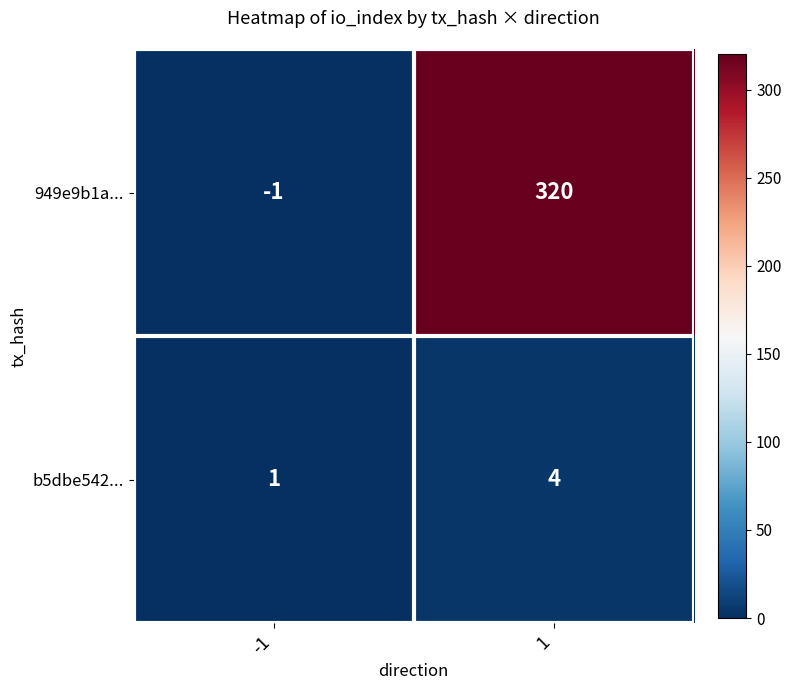

Which series has the largest total across all categories?

949e9b1a...